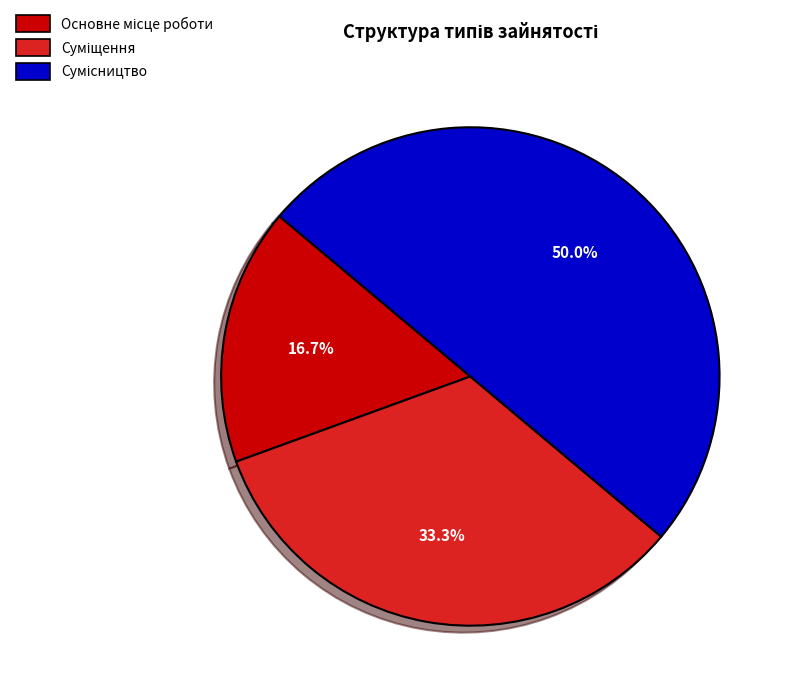

How many slices are in this pie chart?

3